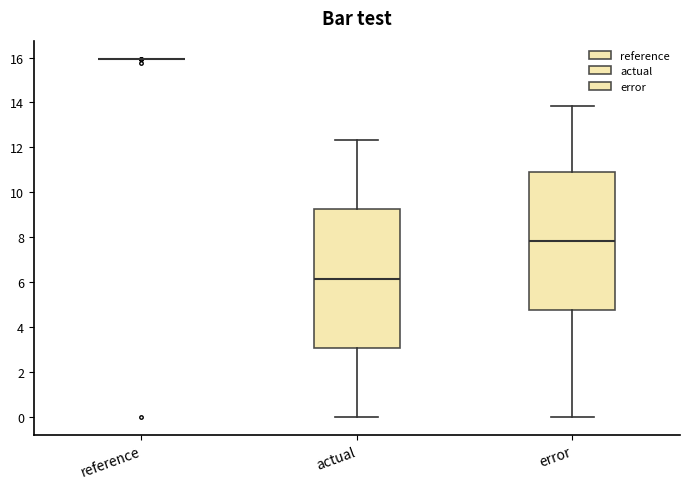

Reading left to right, transcribe this box plot: for each box, give where its median line is, the range the box spans, and where its two whiskers end, as read against the y-axis. The values are not printed on the chart, so give them approximately, as read against the axis.

reference: box collapsed to a line at 16.0, whiskers 16.0 to 16.0
actual: median 6.2, box 3.0 to 9.2, whiskers 0.0 to 12.4
error: median 7.8, box 4.8 to 11.0, whiskers 0.0 to 13.8